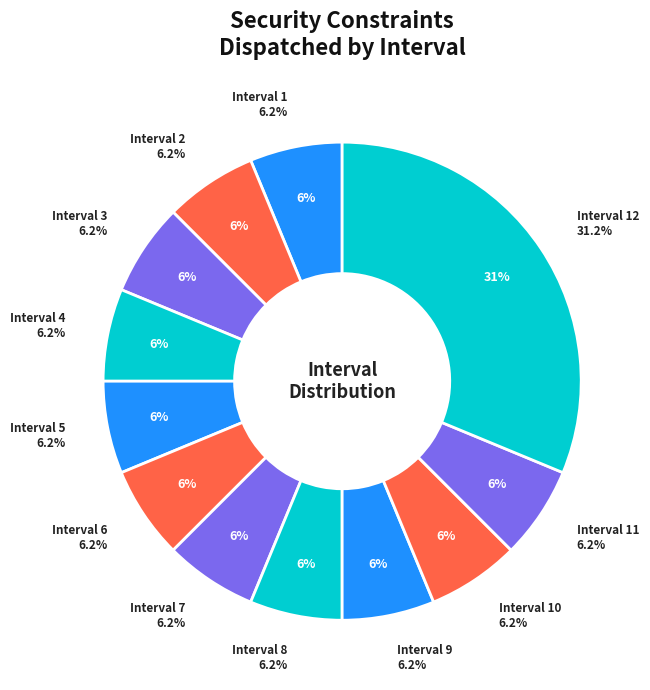

To the nearest percent, what is the combined percentage of Interval 9 and Interval 6?

12%